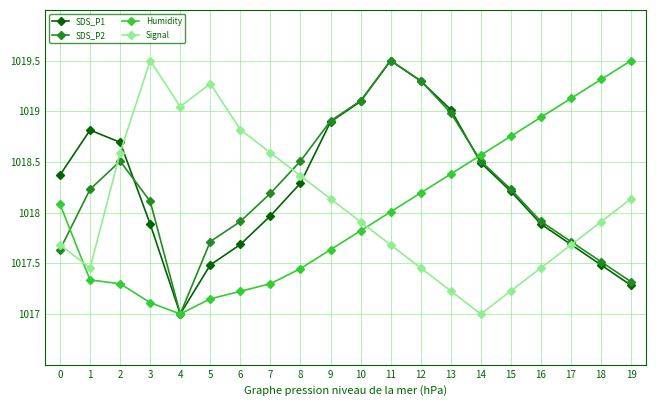

Which series changed the most between 4 and 15?

Signal